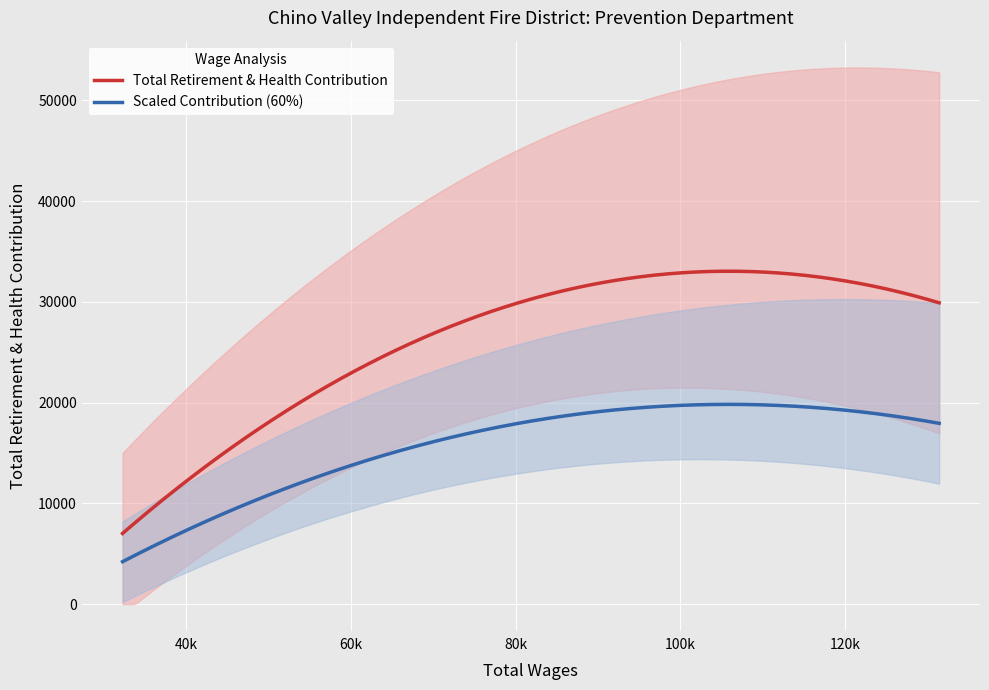

True or false: Total Retirement & Health Contribution and Scaled Contribution (60%) intersect in this chart.

False